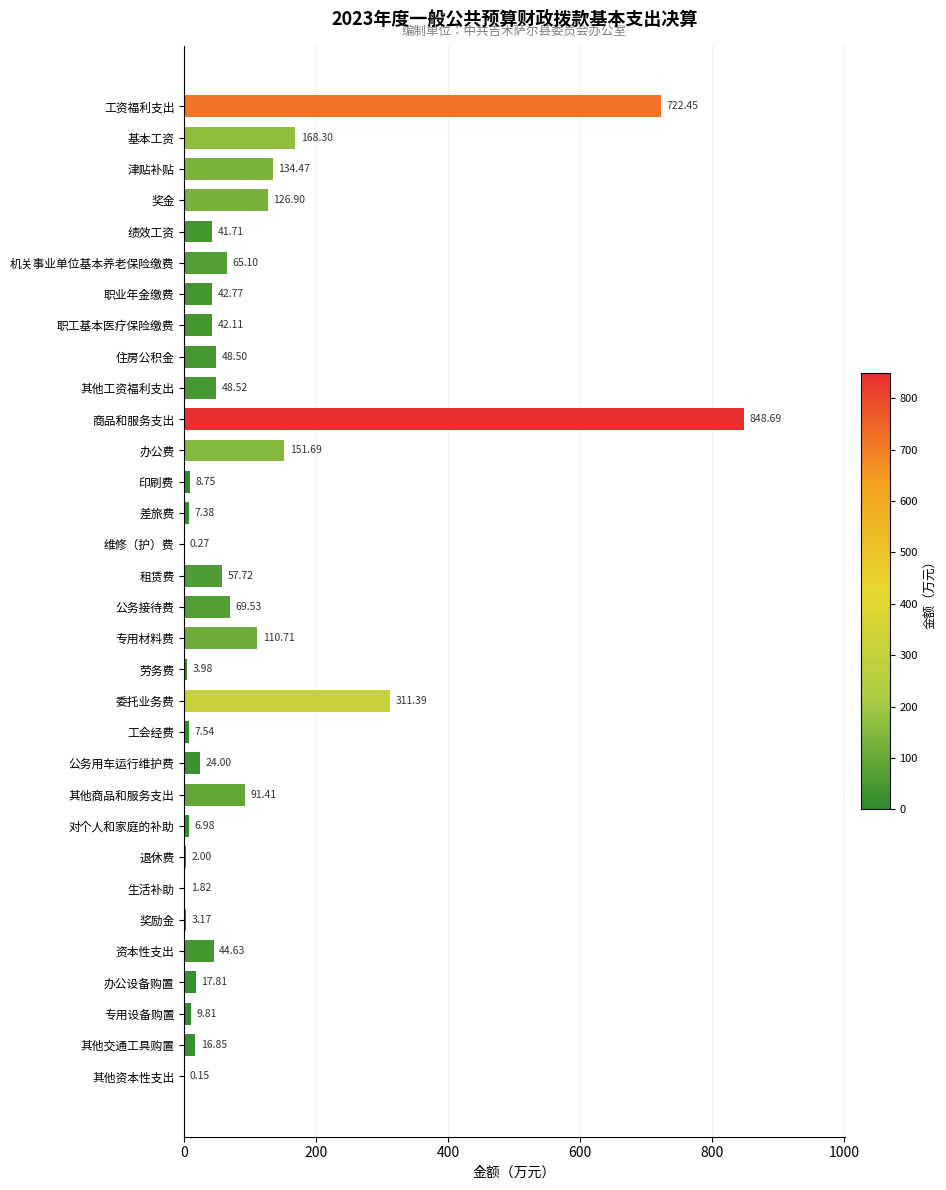

What is the sum of all values?

3237.1